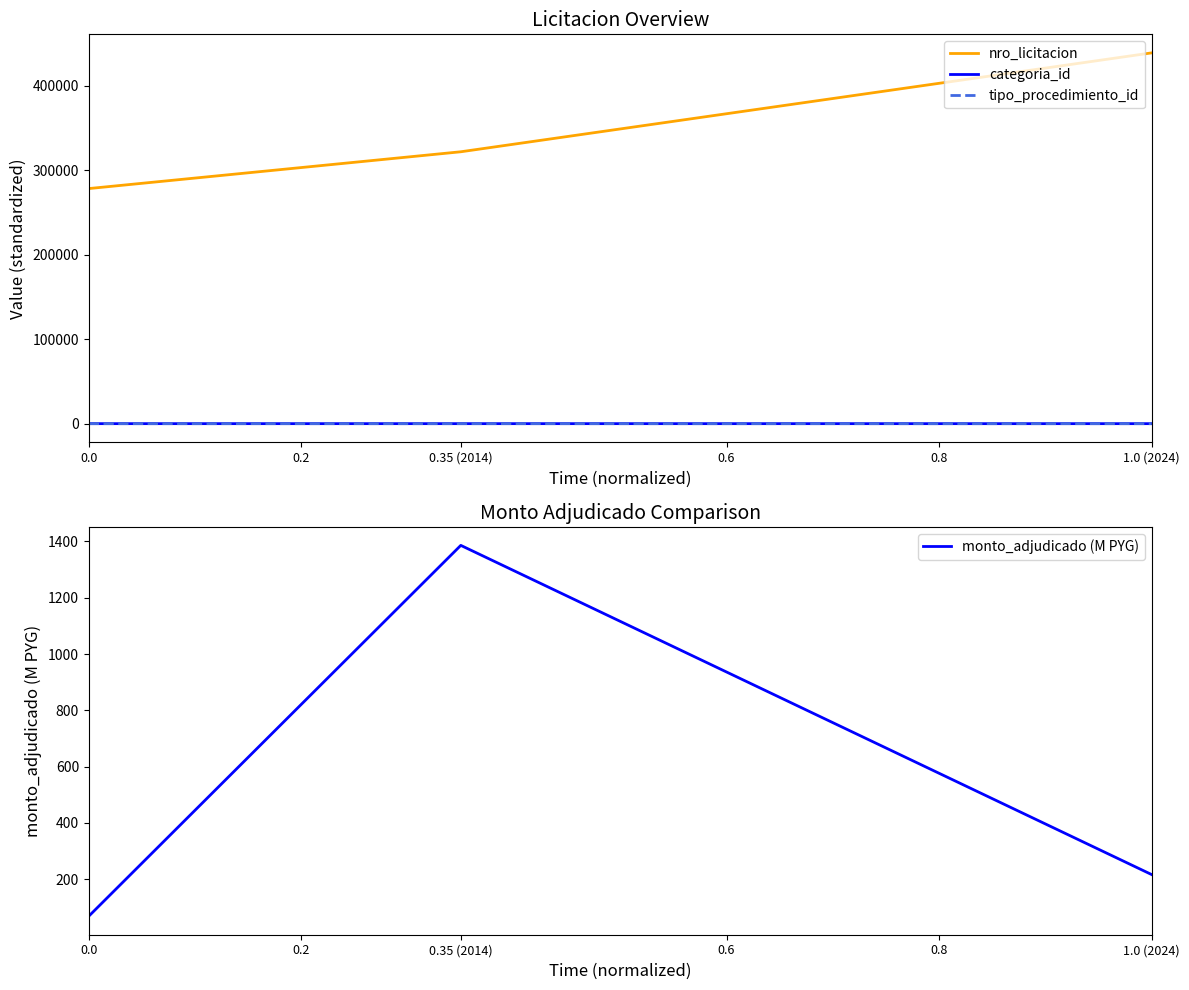

Reading left to right, extract all data points from this chart.

nro_licitacion: 278242.0	321792.0	438832.0
categoria_id: 37.0	37.0	23.0
tipo_procedimiento_id: 2.0	2.0	3.0
monto_adjudicado (M PYG): 68.1	1386.2	216.0